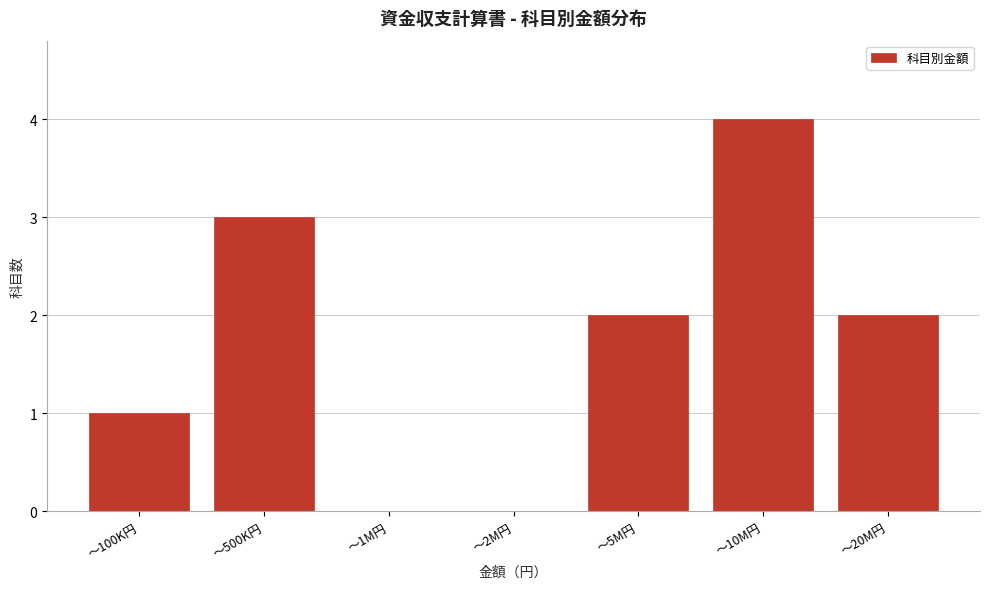

Reading left to right, list all the values displayed in this chart.

～100K円=1	～500K円=3	～1M円=0	～2M円=0	～5M円=2	～10M円=4	～20M円=2